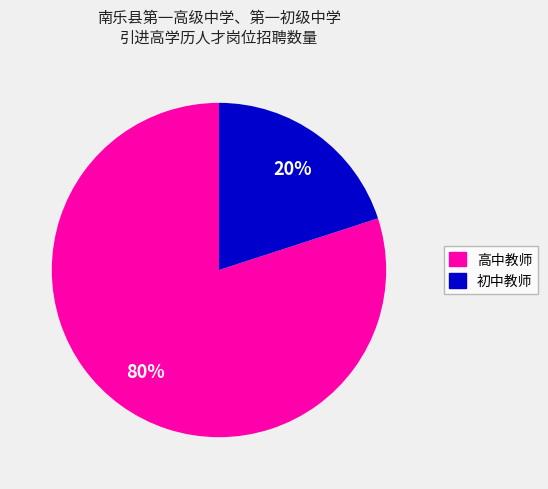

To the nearest percent, what is the difference between the largest and smallest slice percentages?

60%